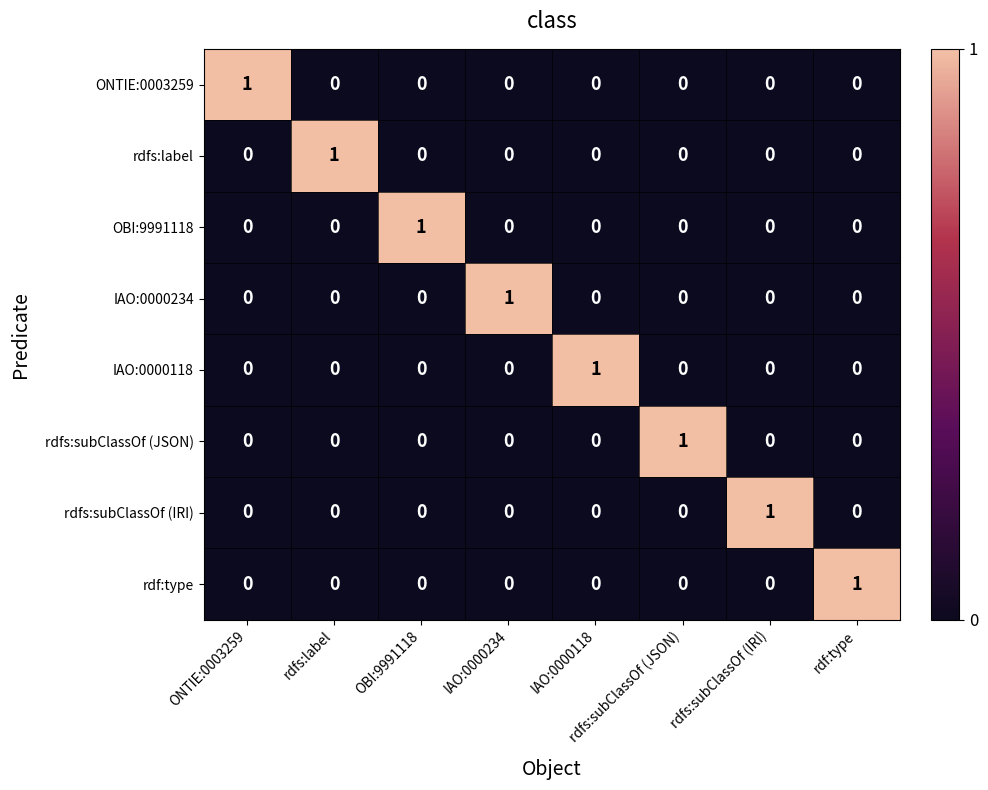

How many IAO:0000118 values are between 0 and 1?

8